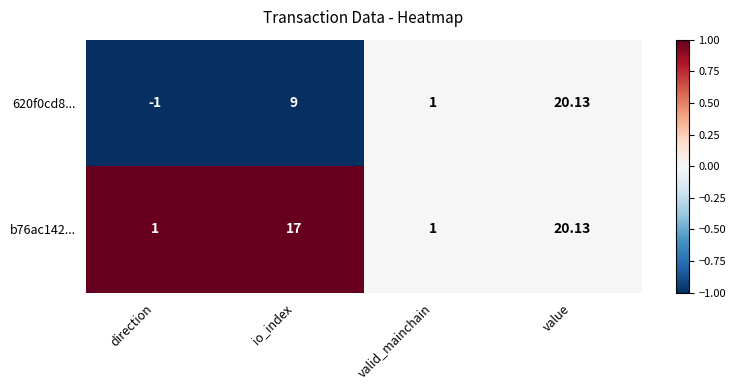

At which label is b76ac142... closest to 10?

io_index